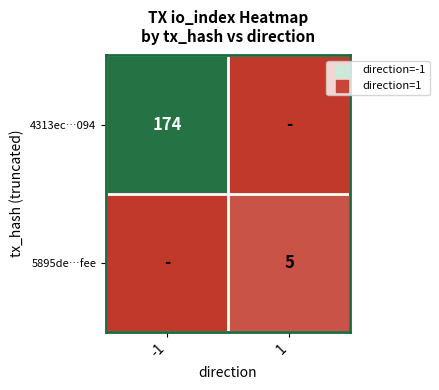

Is it true that 4313ec…094 equals 307 at -1?

False